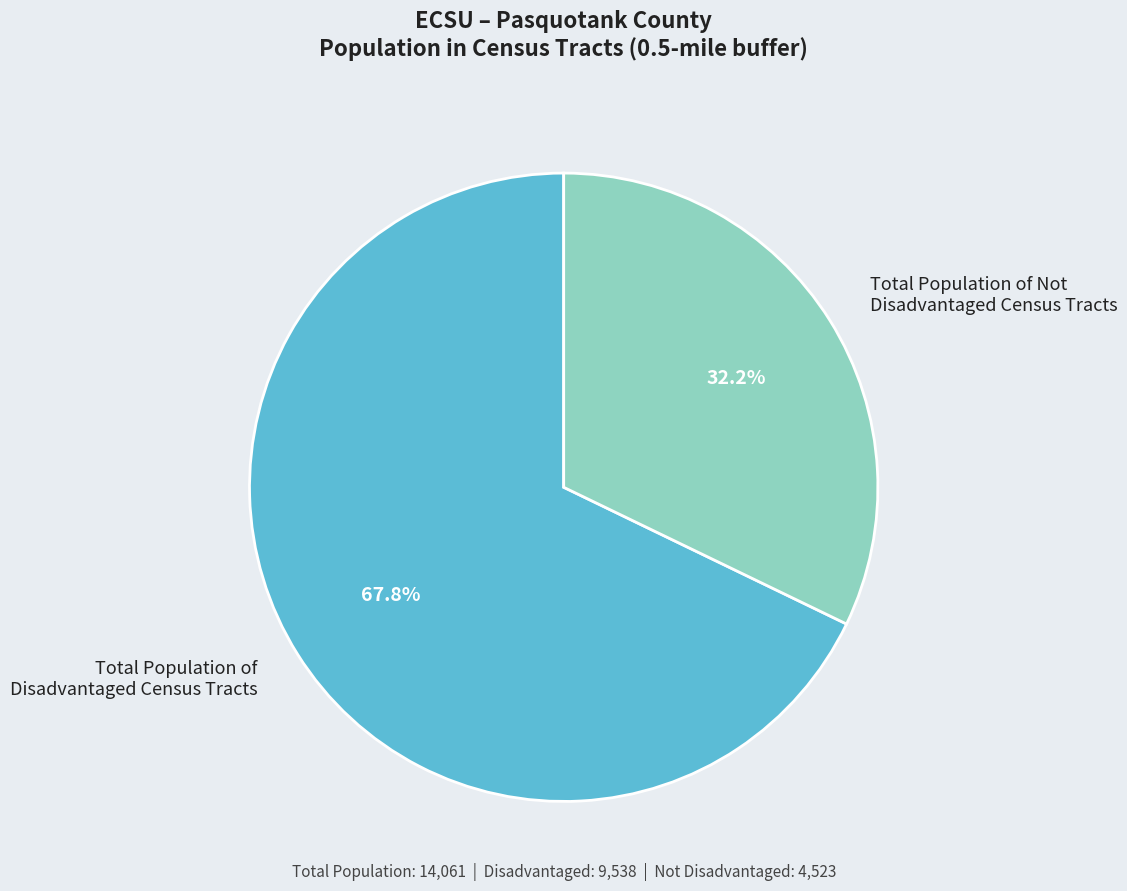

Between Total Population of Not Disadvantaged Census Tracts and Total Population of Disadvantaged Census Tracts, which is larger?

Total Population of Disadvantaged Census Tracts